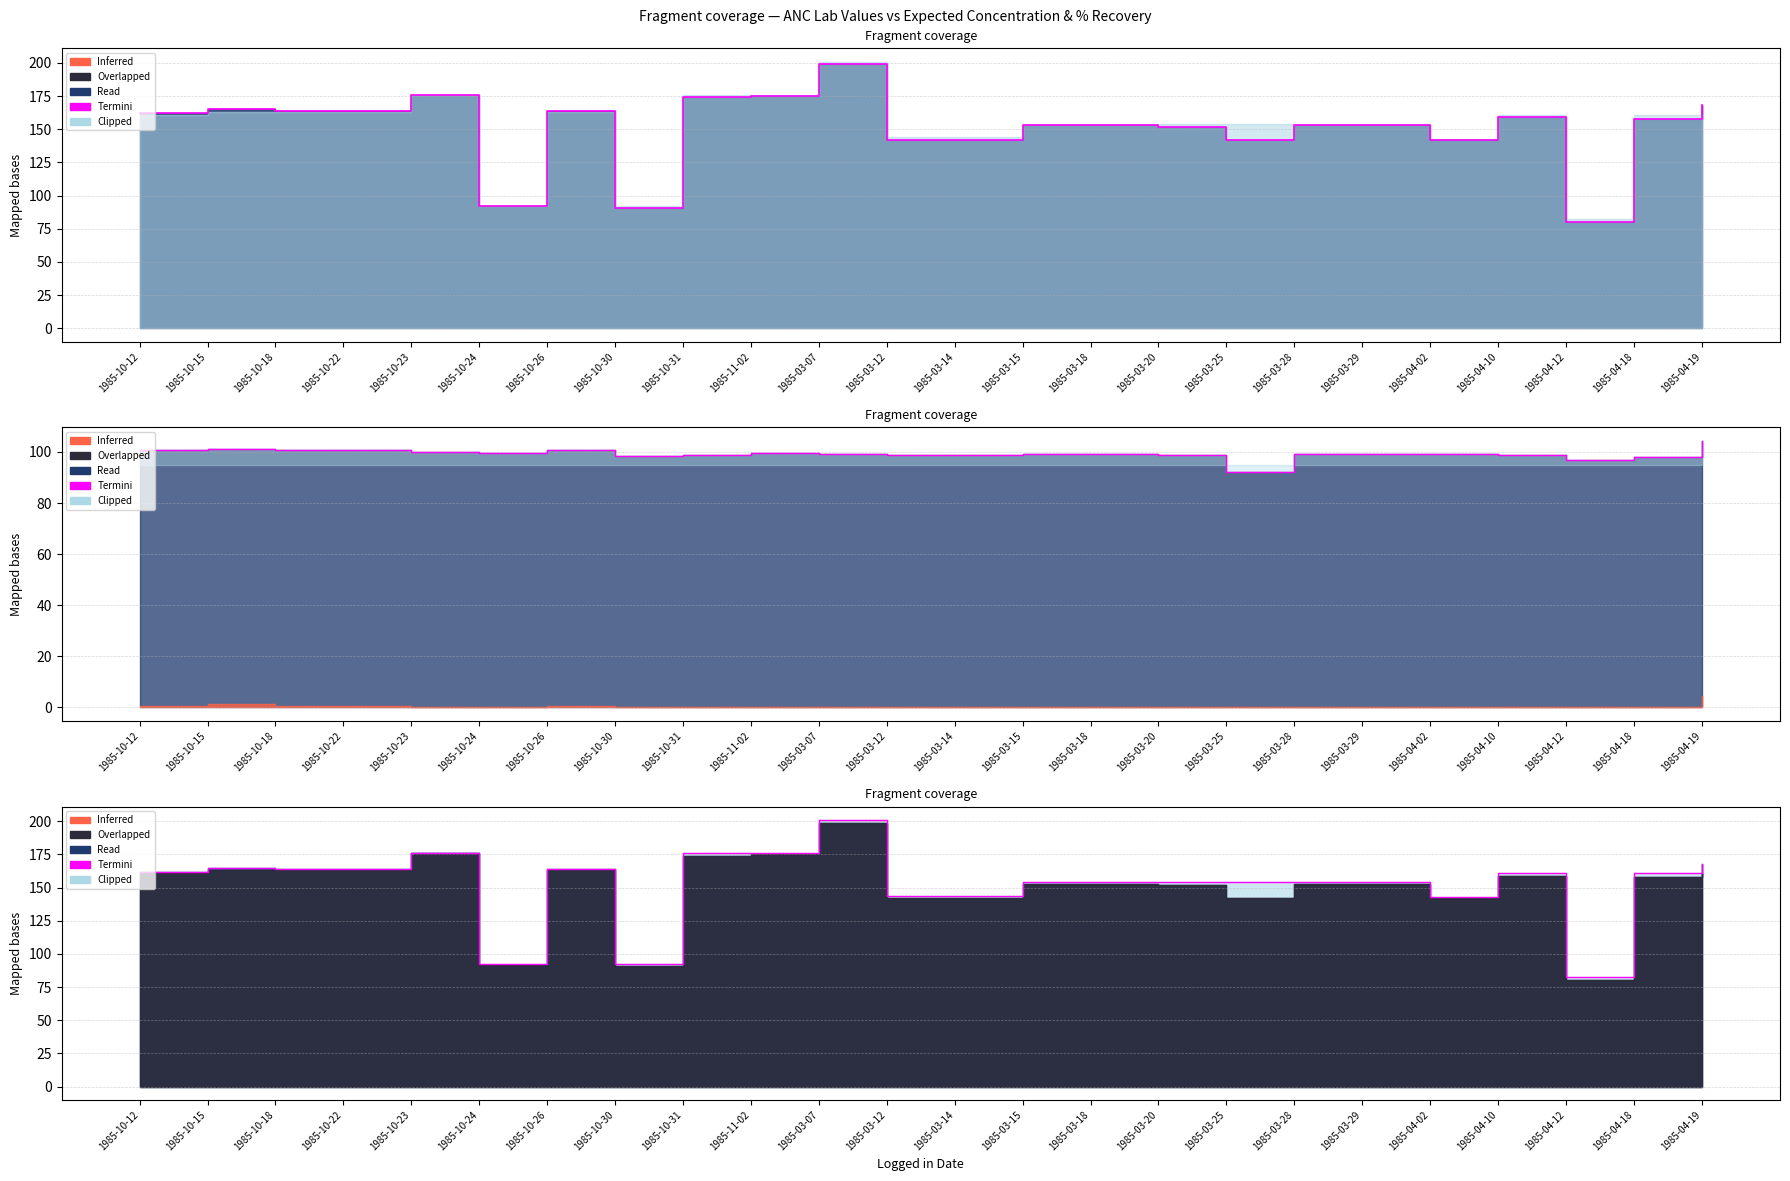

Which label corresponds to the smallest value in the chart?

1985-04-12